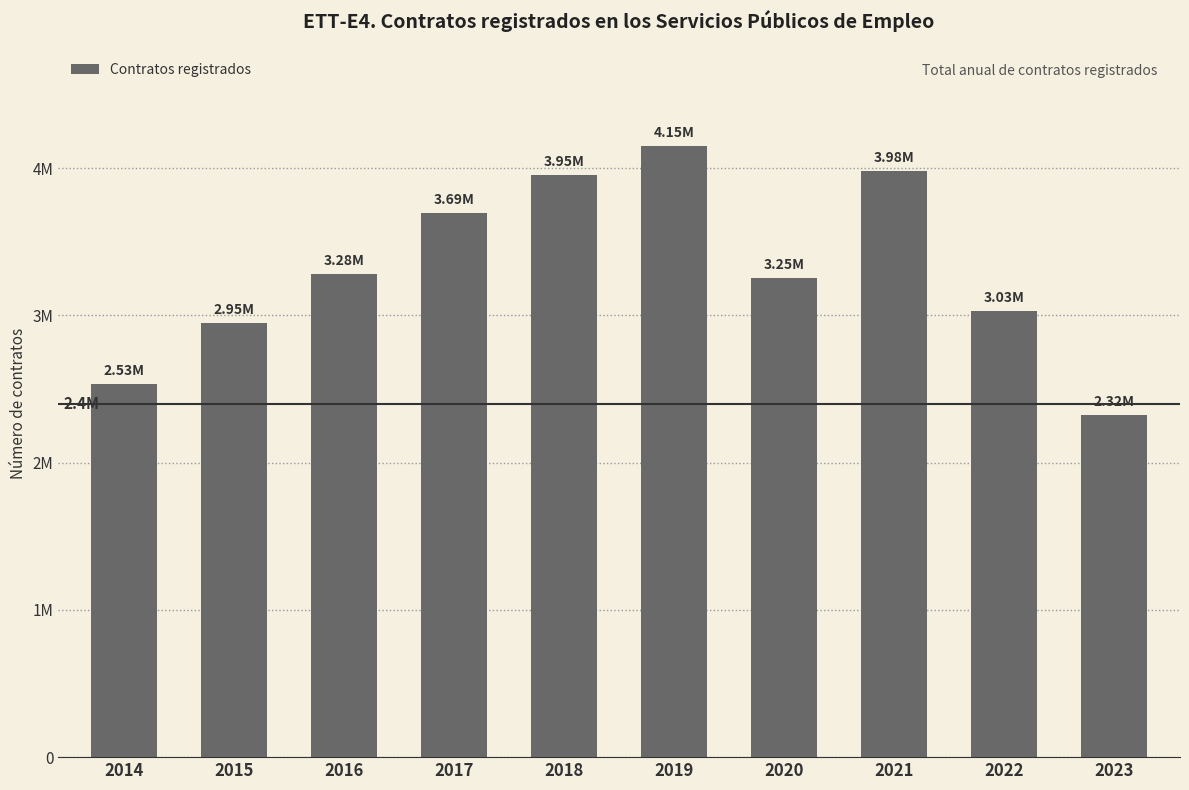

What is the smallest value displayed?

2324949